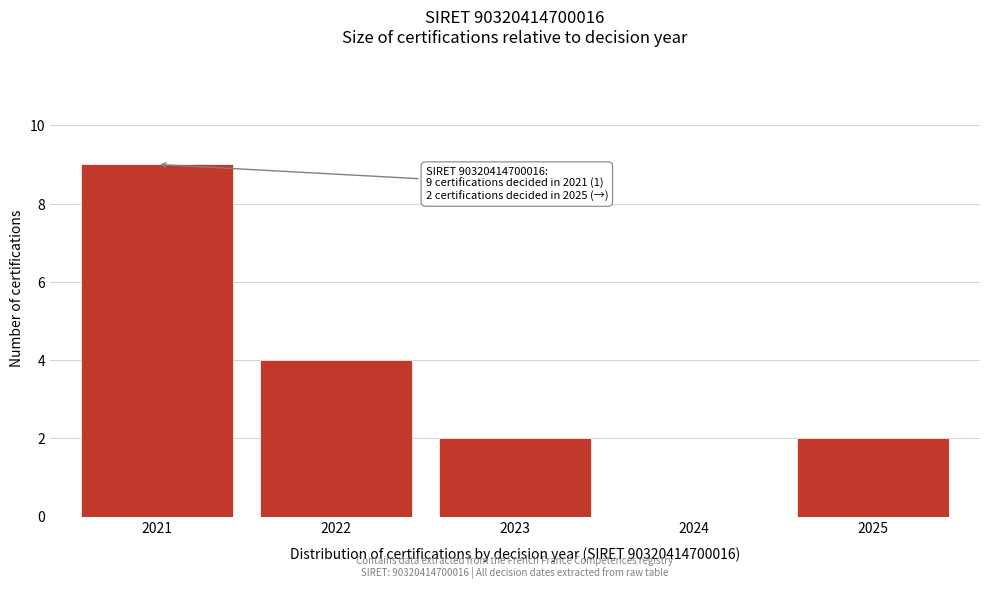

Reading right to left, extract all data points from this chart.

2025=2	2024=0	2023=2	2022=4	2021=9